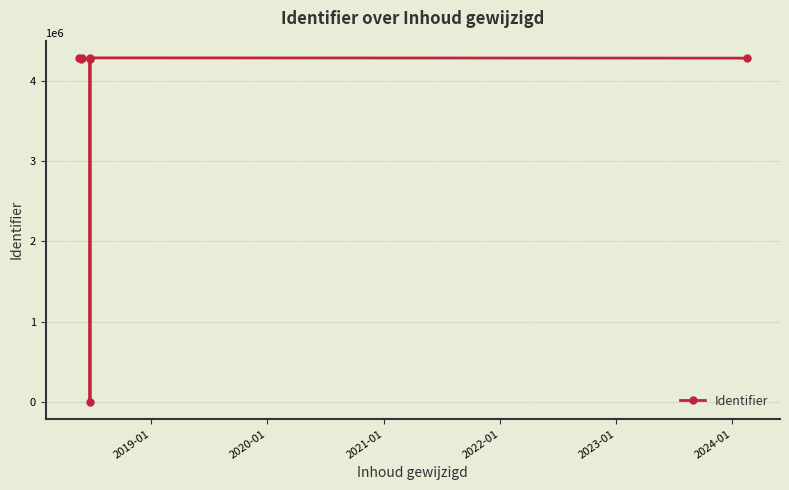

What is the sum of all values?

25705252